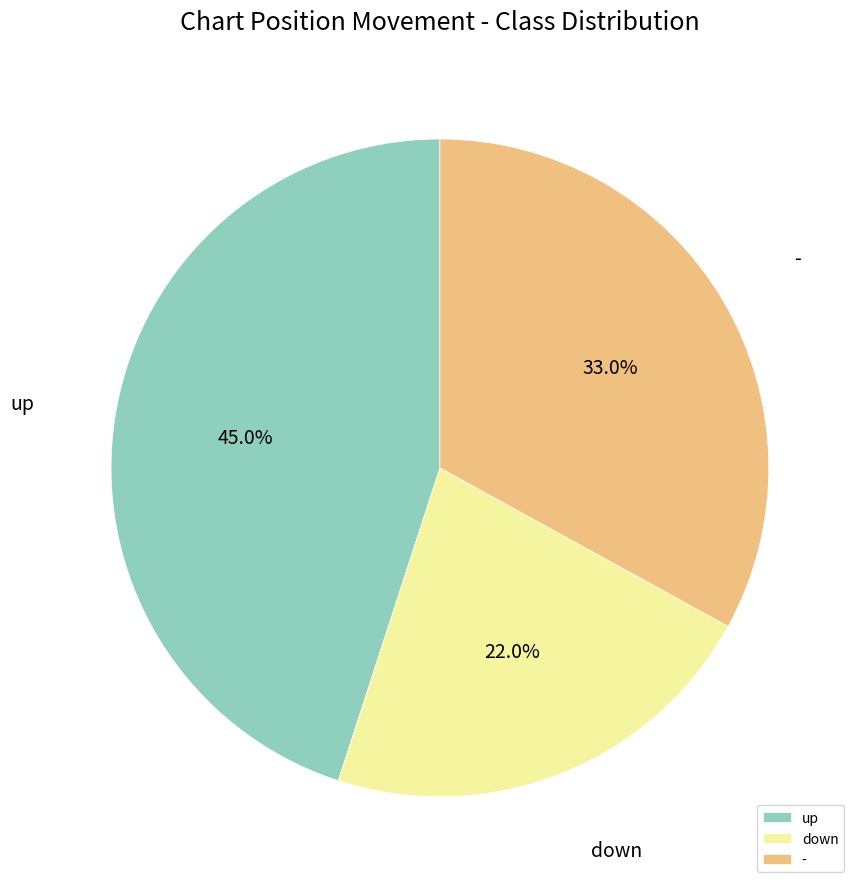

Does any single category account for the majority?

No